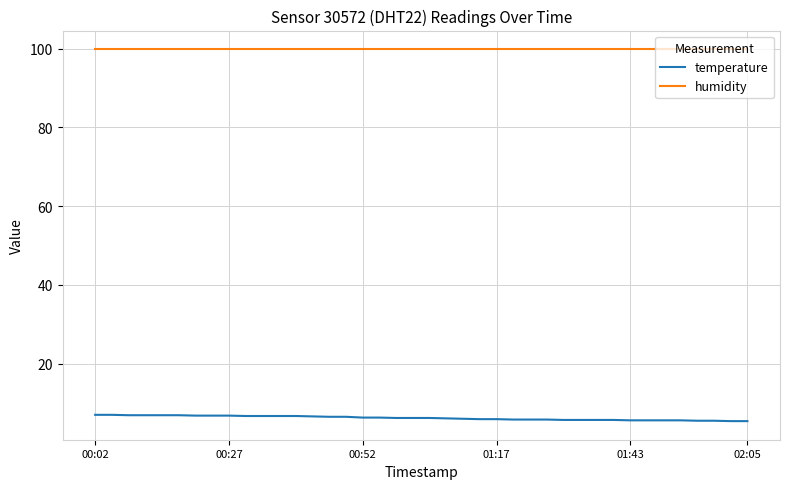

What is the minimum value shown in the chart?

5.4